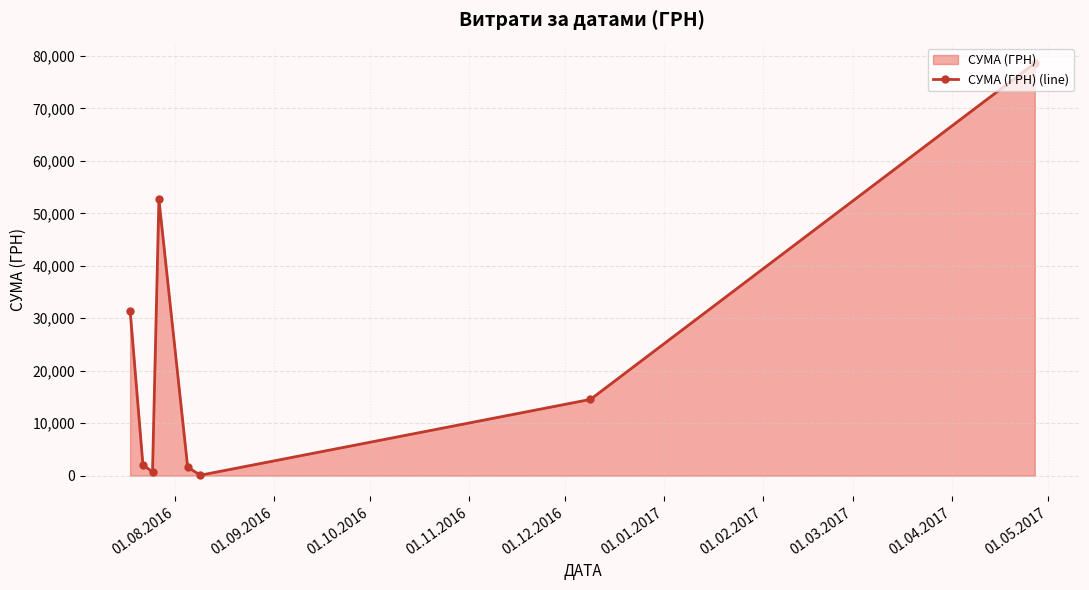

How many interior local peaks (higher than both neighbors) does the data have?

1